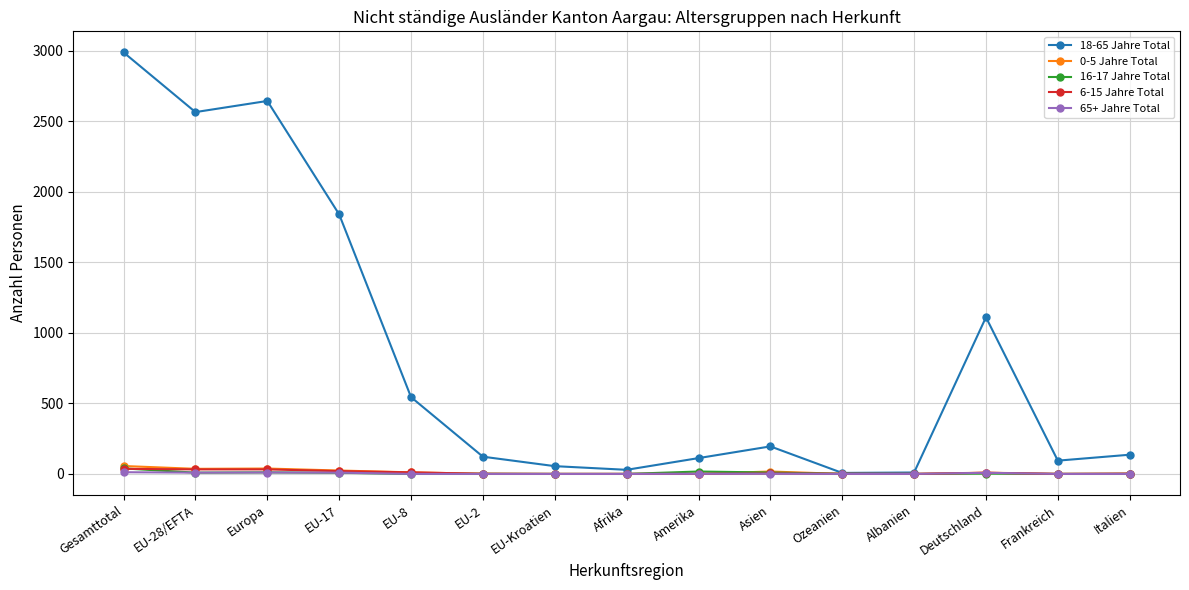

In 16-17 Jahre Total, how many points are higher than both neighbors (excluding endpoints)?

4